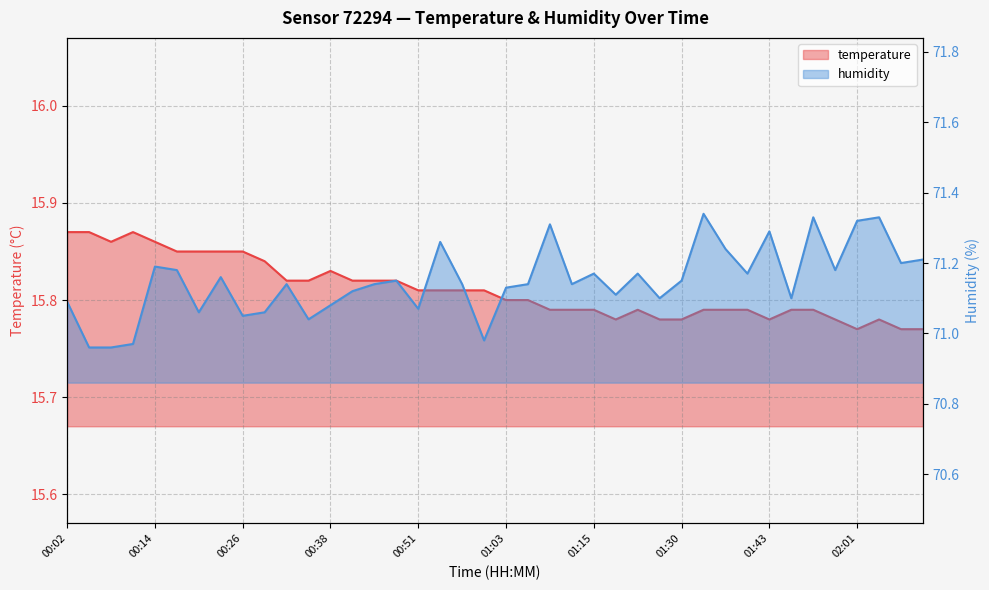

What position from the right is 00:05?

39